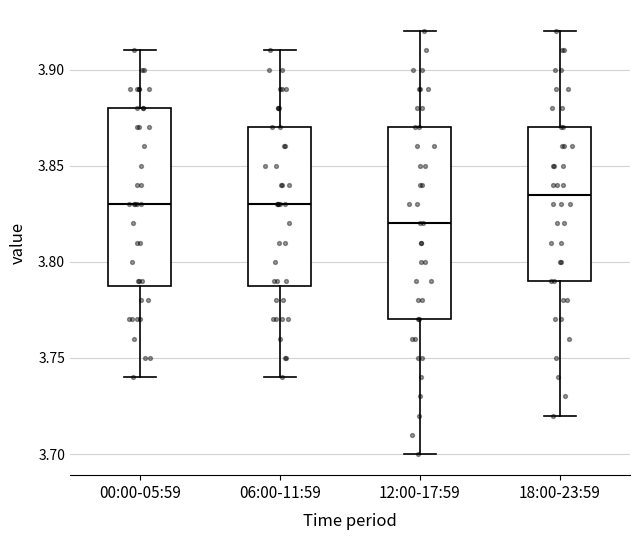

Which box's median line is the lowest?

12:00-17:59